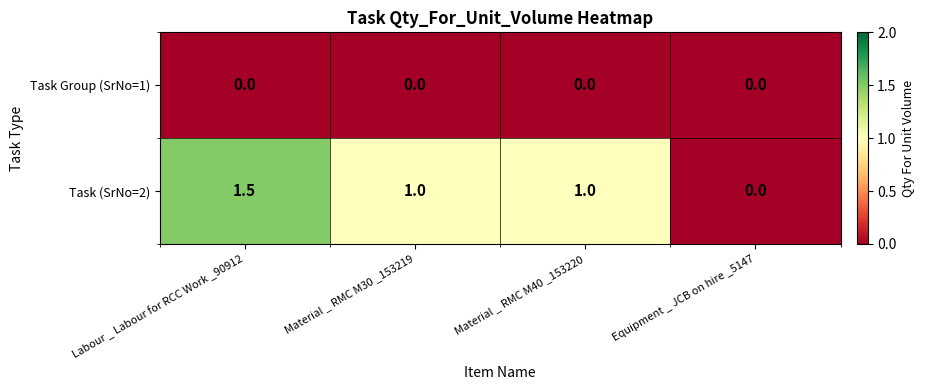

Is it true that Task Group (SrNo=1) equals 0.0 at Material _ RMC M40 _153220?

True